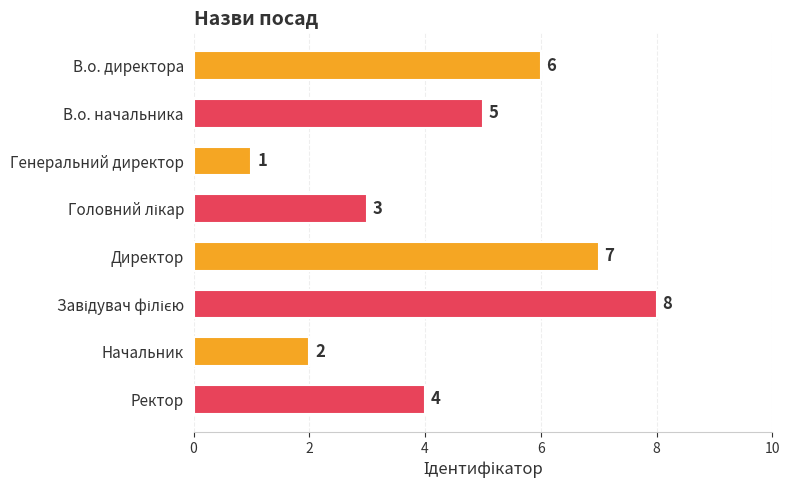

Count the values in the range 3 to 7.

5